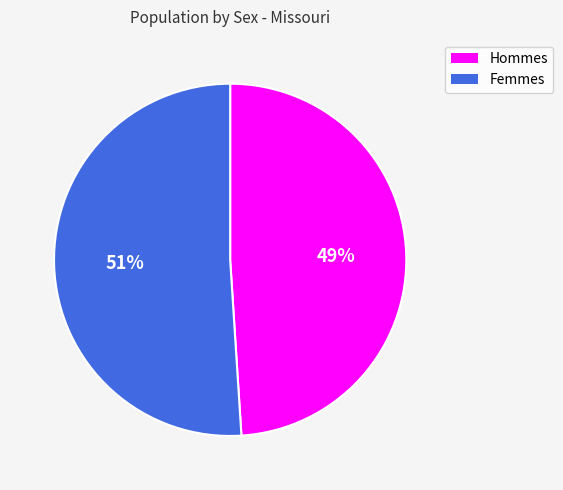

Is there a majority slice in this chart?

Yes